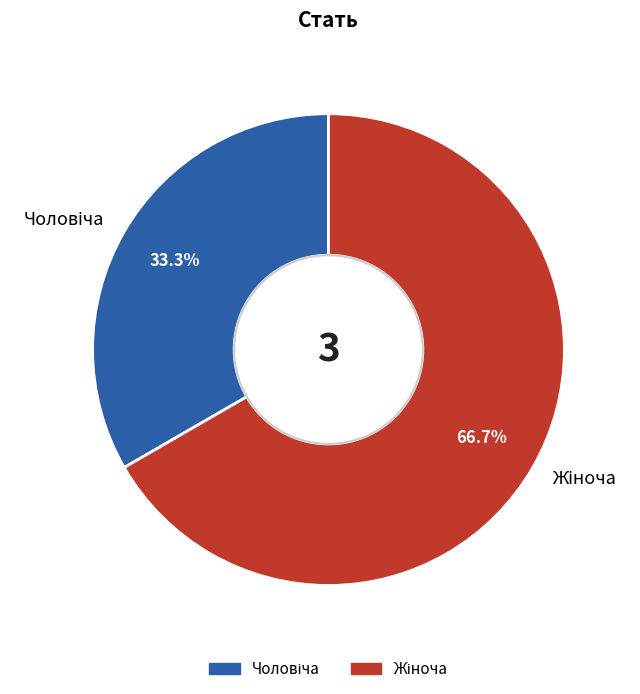

Is there any slice that represents more than half of the pie?

Yes